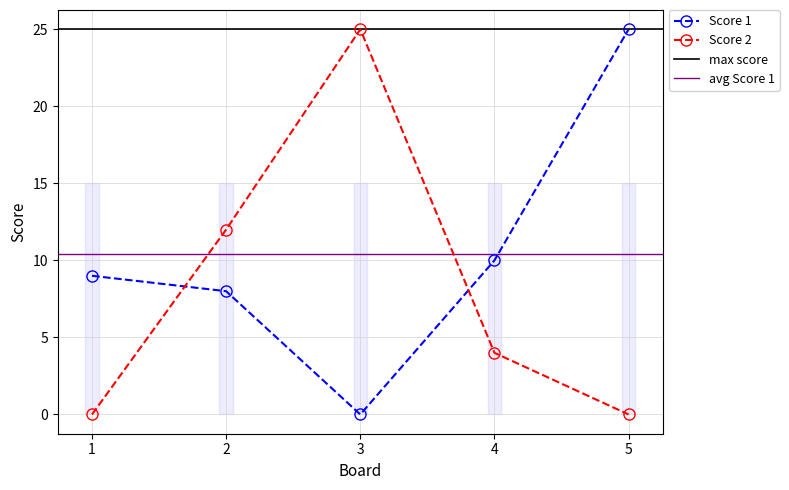

What is the value of the Score 2 point at the 3rd from the left?

25